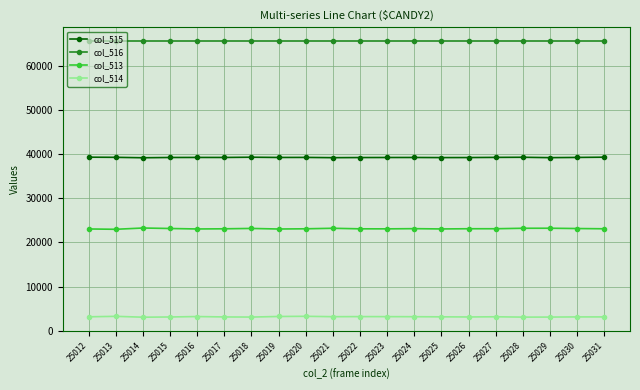

What is the value of the col_514 point at the 10th from the left?

3216